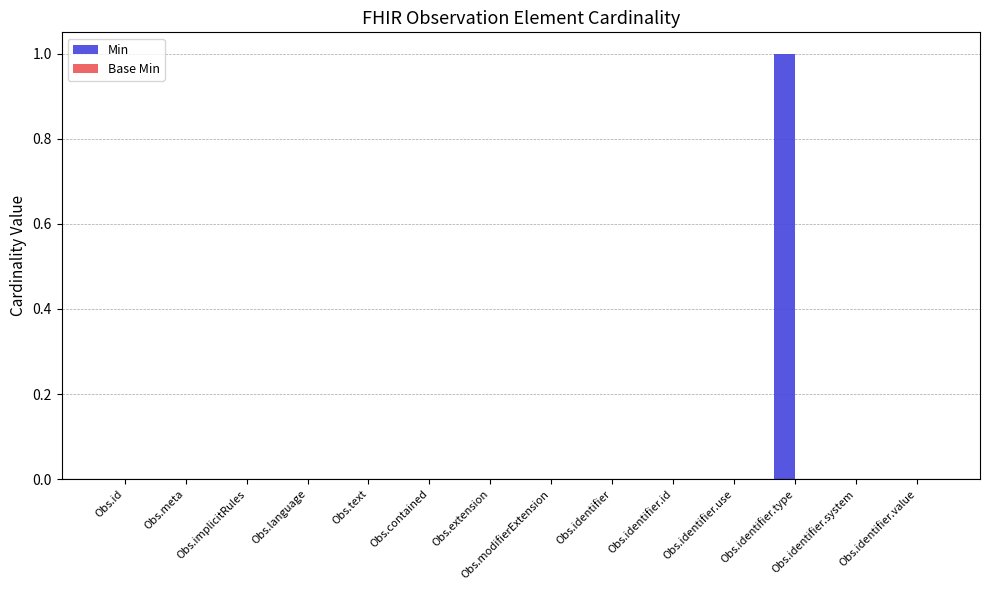

What is the change in value from Obs.modifierExtension to Obs.identifier.type?

+1